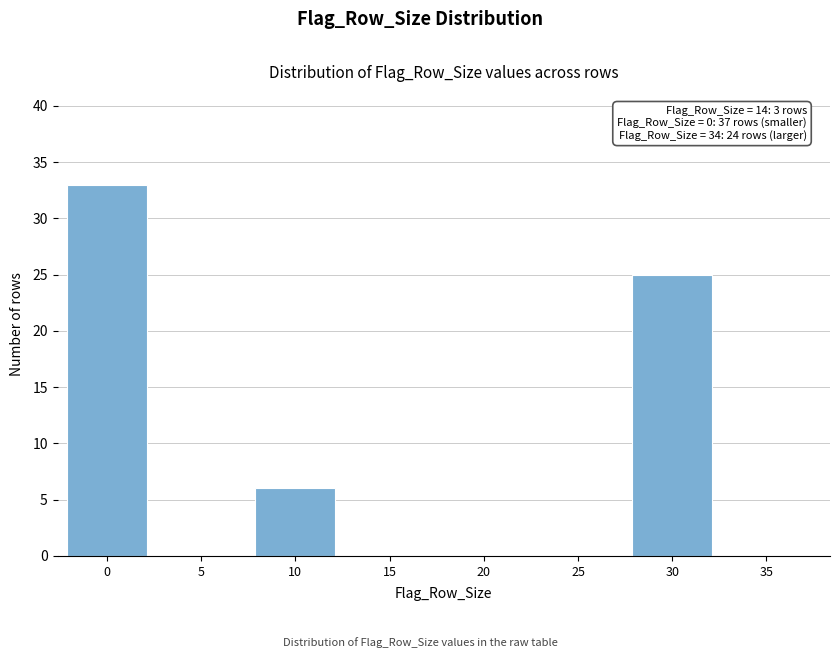

Reading left to right, transcribe all the data shown in this chart.

0=33	5=0	10=6	15=0	20=0	25=0	30=25	35=0